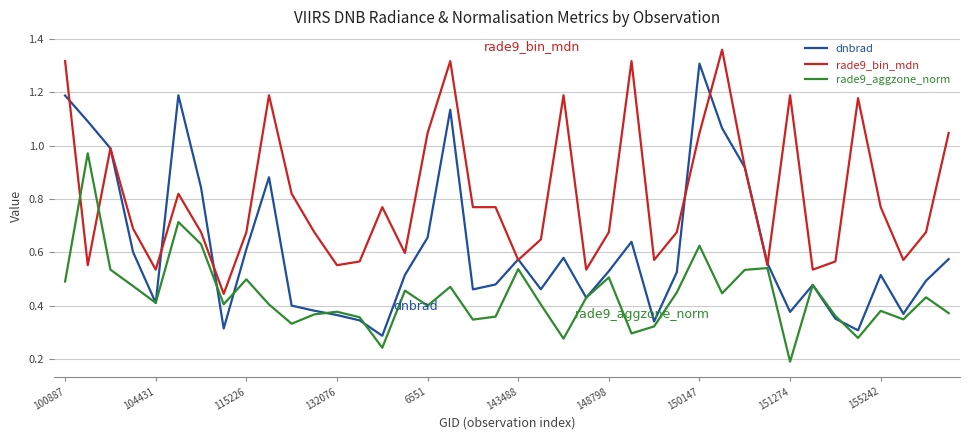

List the series in order of their peak value, highest first.

rade9_bin_mdn, dnbrad, rade9_aggzone_norm